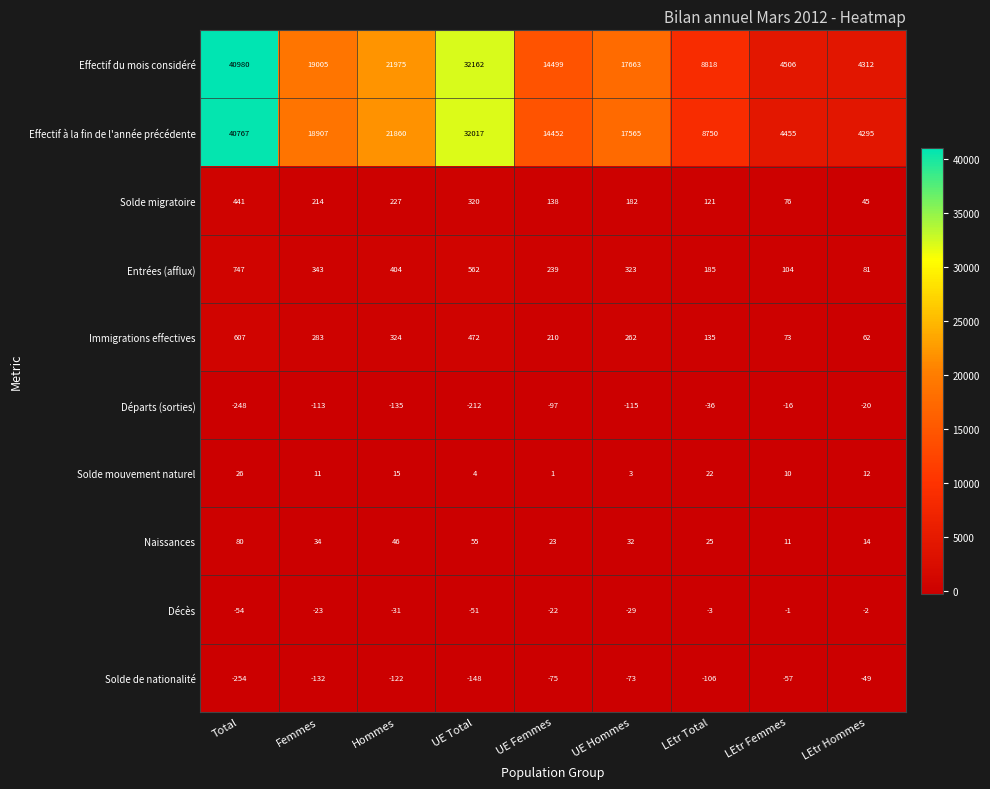

Which series has the largest range (max minus min)?

Effectif du mois considéré